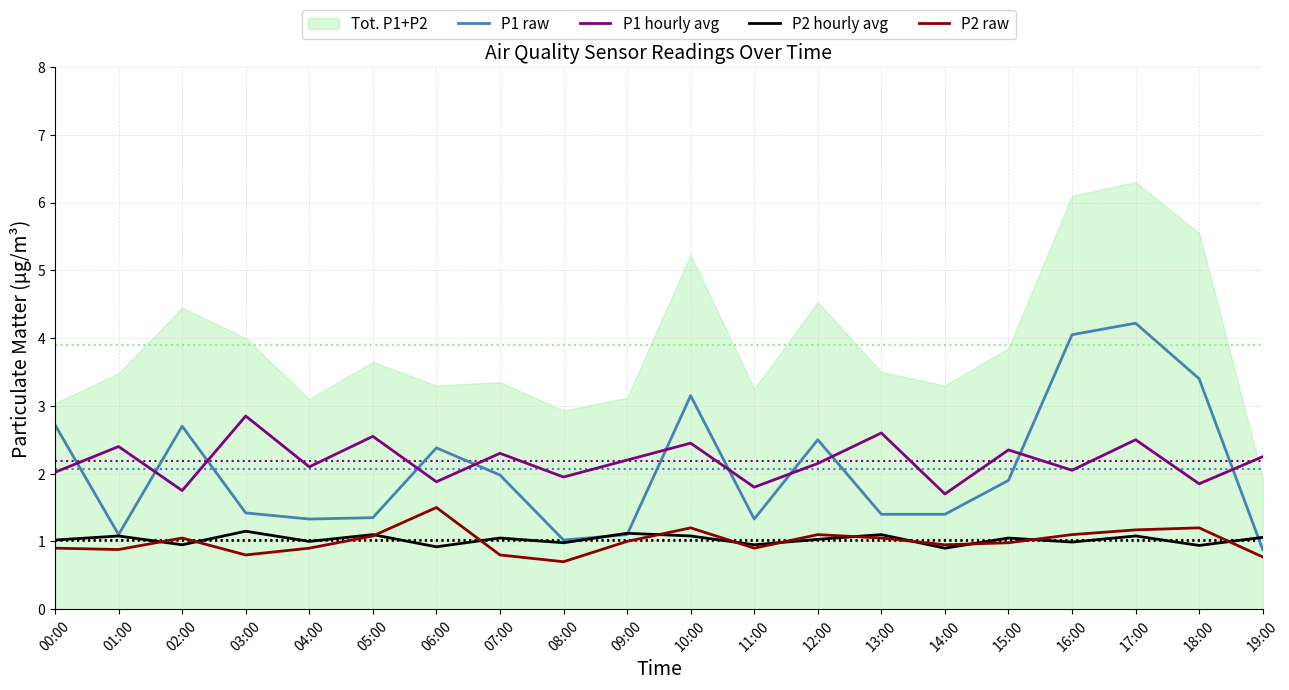

The P1 hourly avg series shows 4.1 at 05:00. True or false?

False